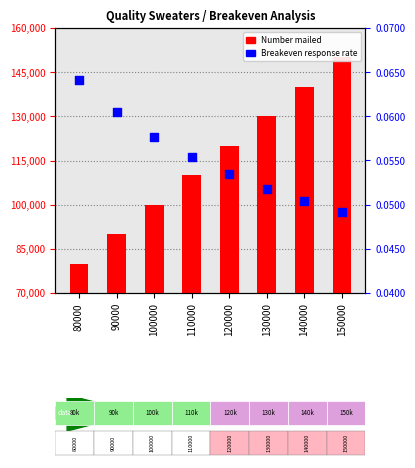

Which series contains the lowest Y value?

Breakeven response rate